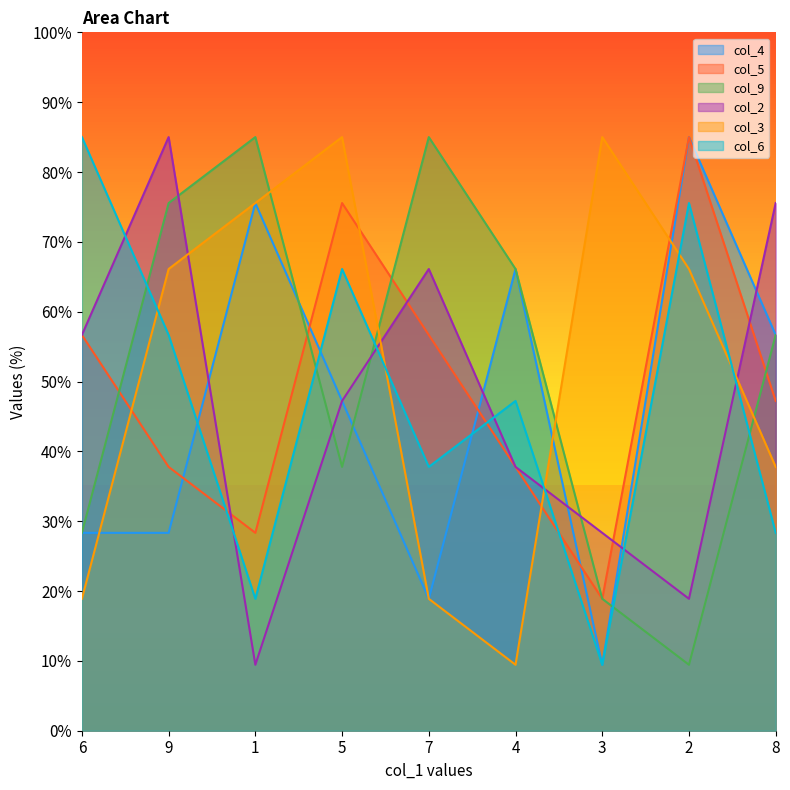

What position from the right is 9?

8